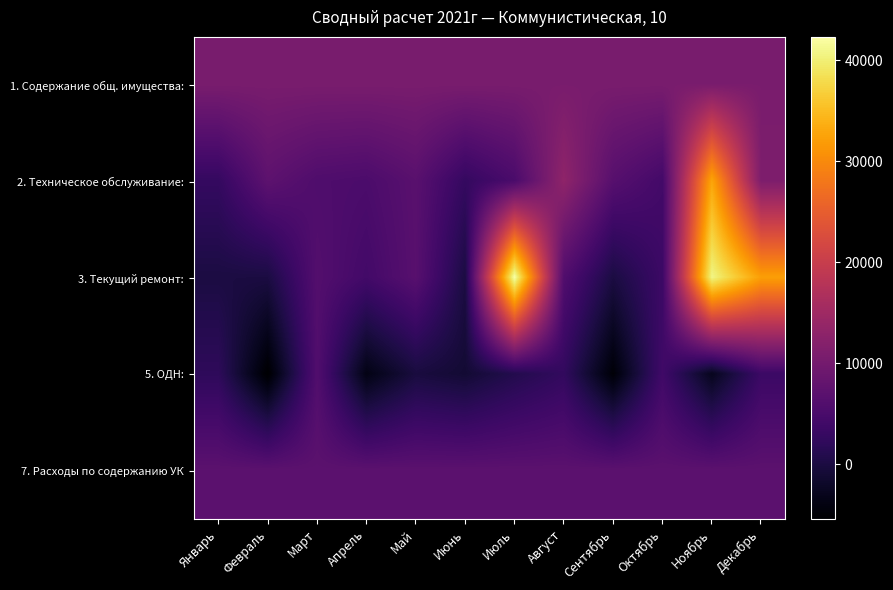

Which series has the largest total across all categories?

3. Текущий ремонт: